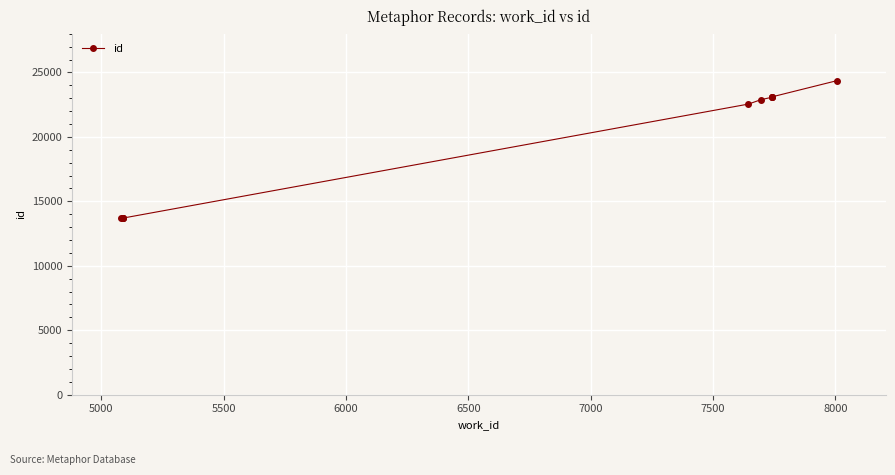

What is the minimum value shown in the chart?

13677